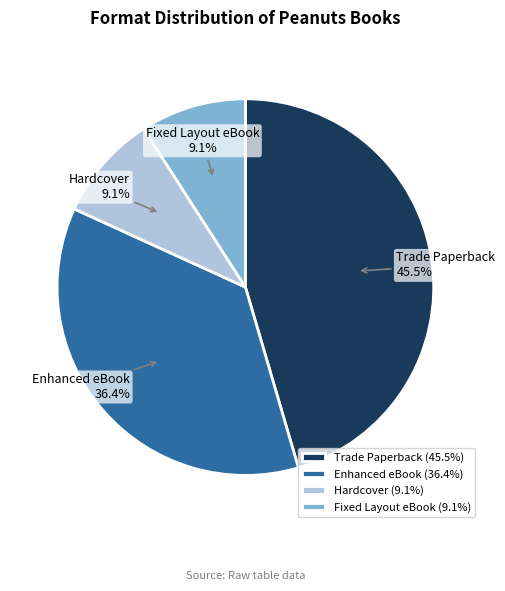

Which slice is the largest?

Trade Paperback